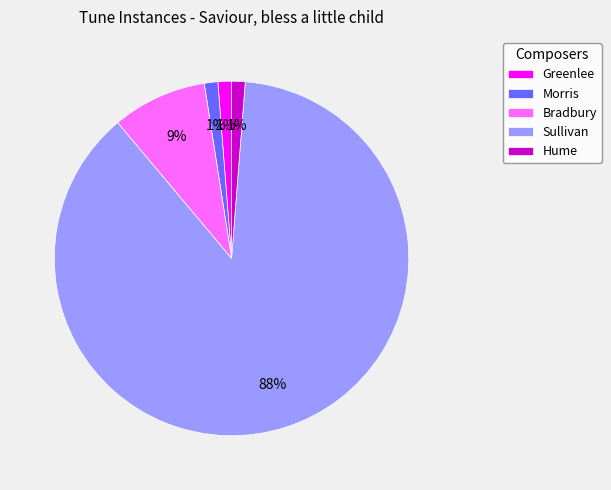

To the nearest percent, what portion does Sullivan represent?

88%